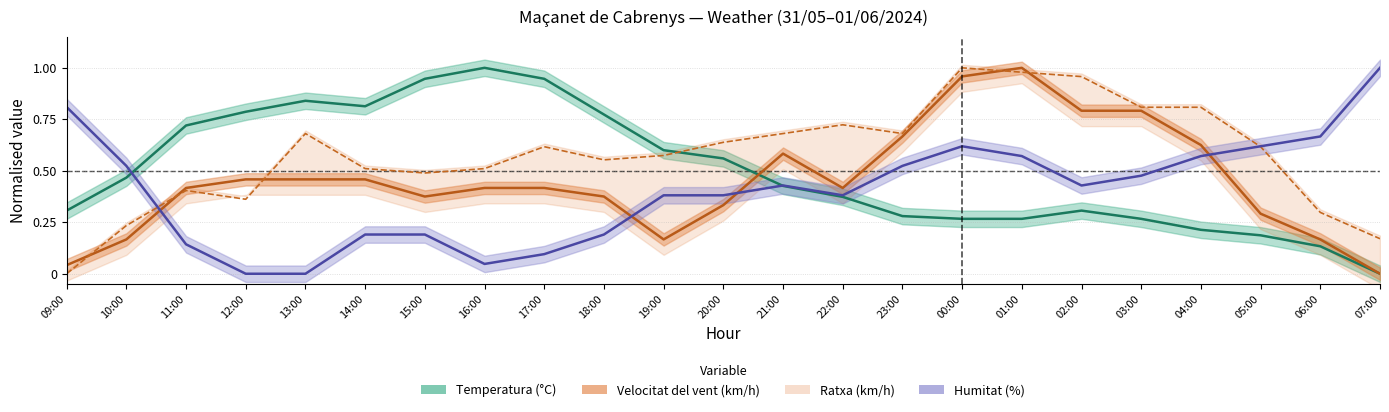

What is the approximate value of Humitat (%) at 14:00?

0.2